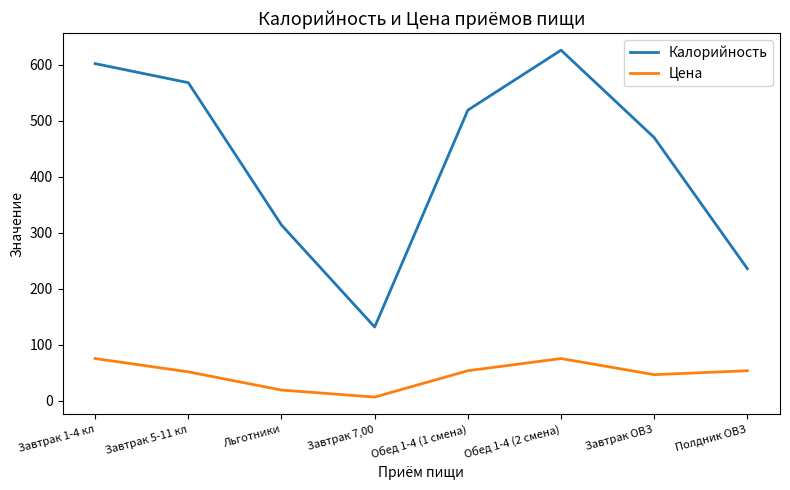

True or false: Цена and Калорийность cross at least once.

False